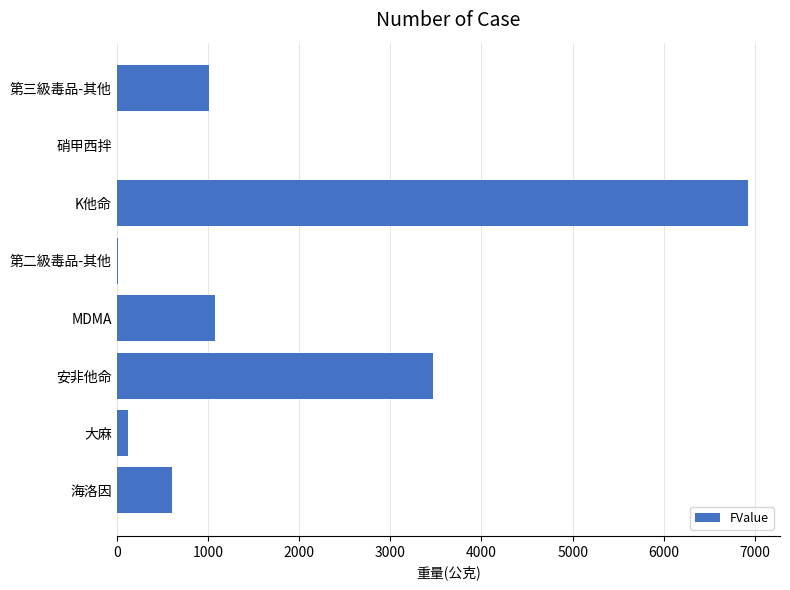

What is the sum of all values?

13223.3